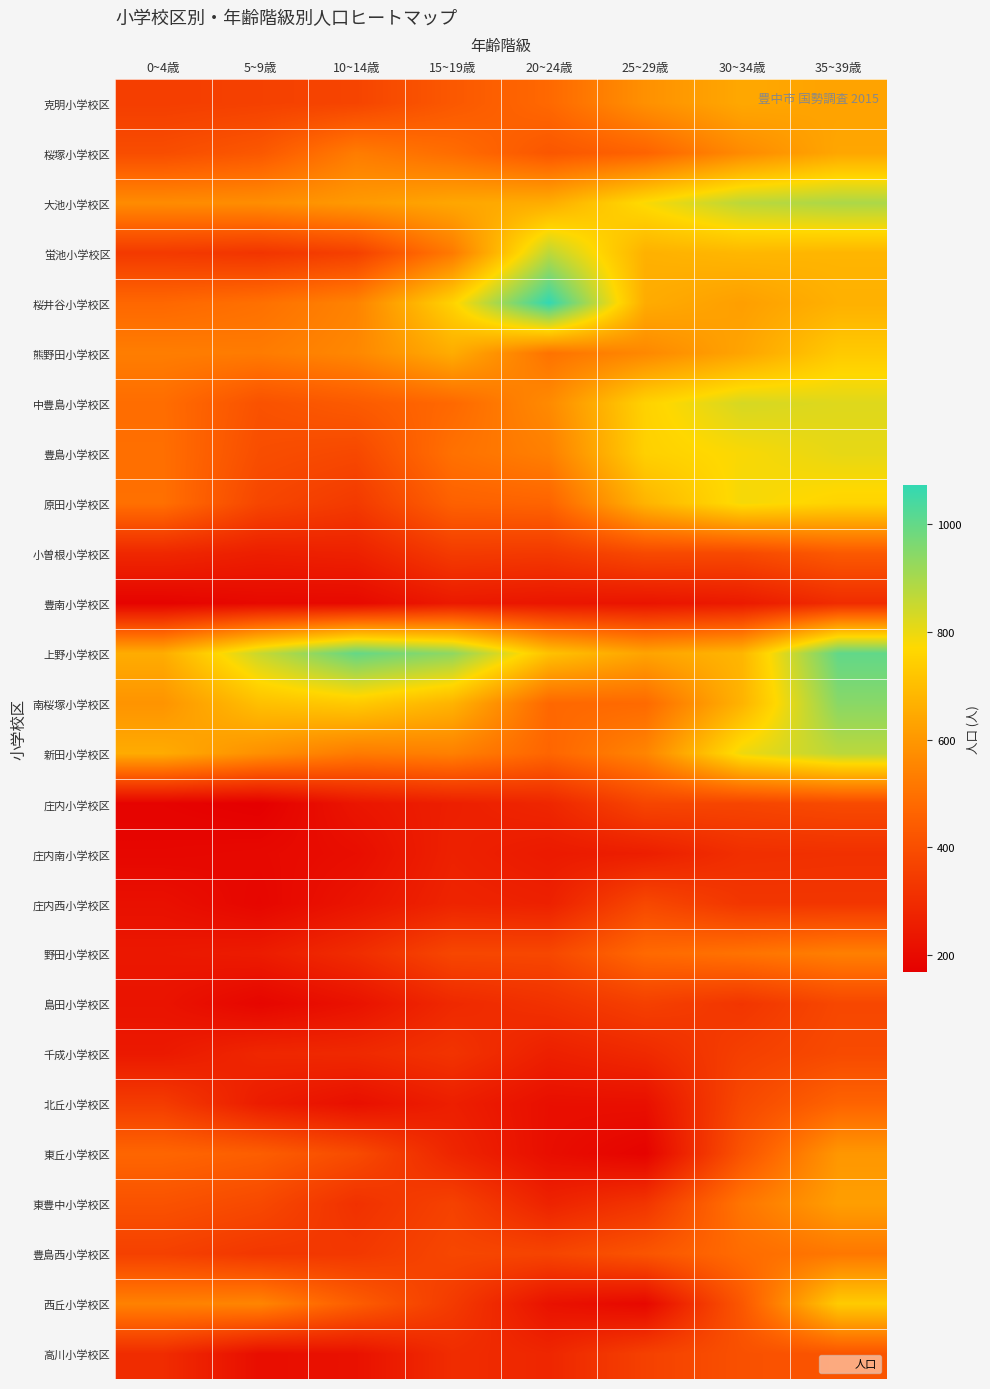

Which series changed the most between 5~9歳 and 20~24歳?

桜井谷小学校区